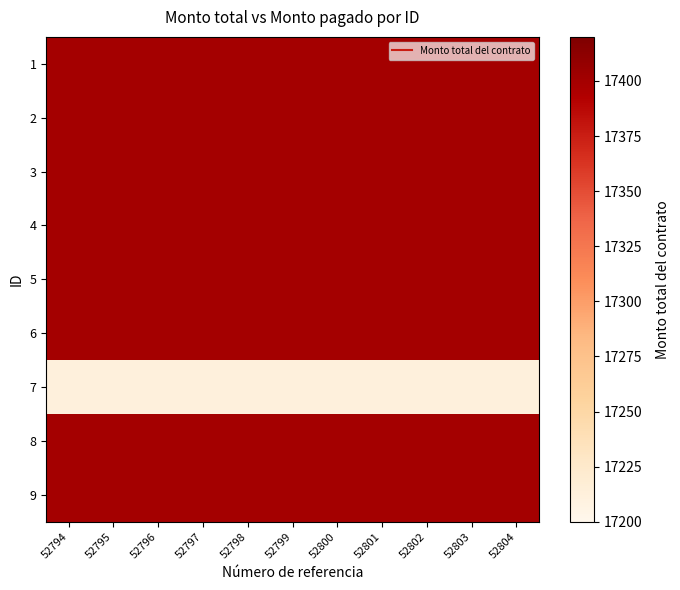

At which category does the chart reach its minimum across all series?

52794